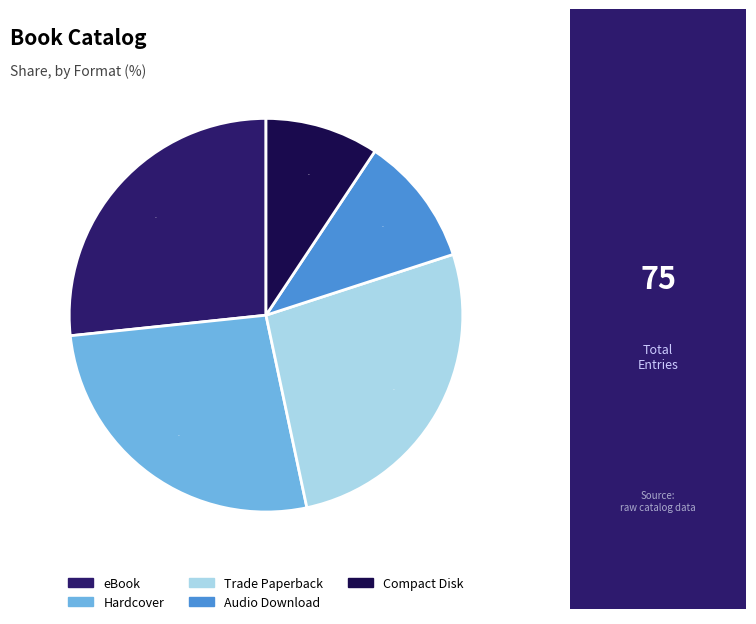

To the nearest percent, what portion does Audio Download represent?

11%